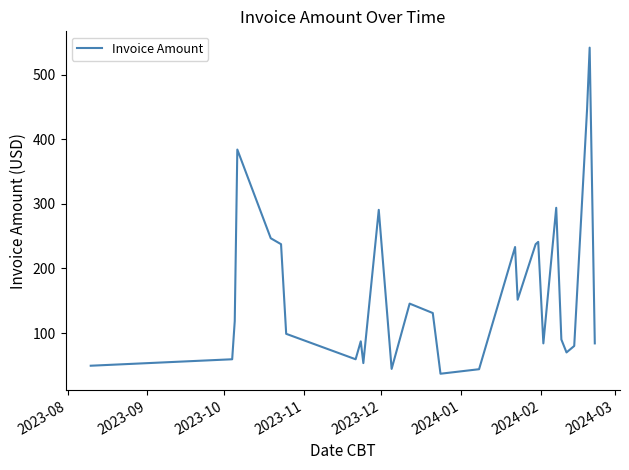

What is the minimum value shown in the chart?

37.0